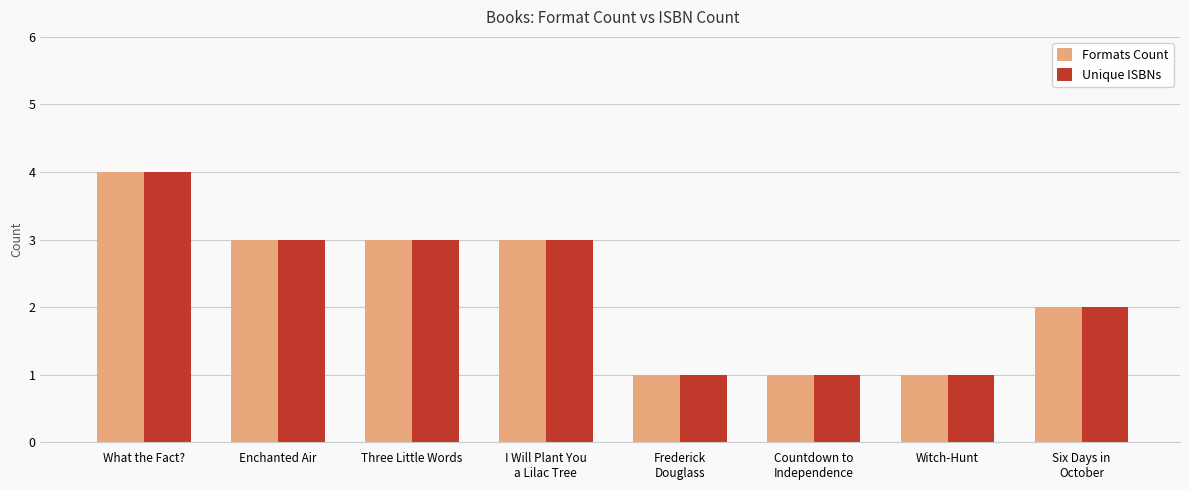

What value does the Unique ISBNs series have at I Will Plant You
a Lilac Tree?

3